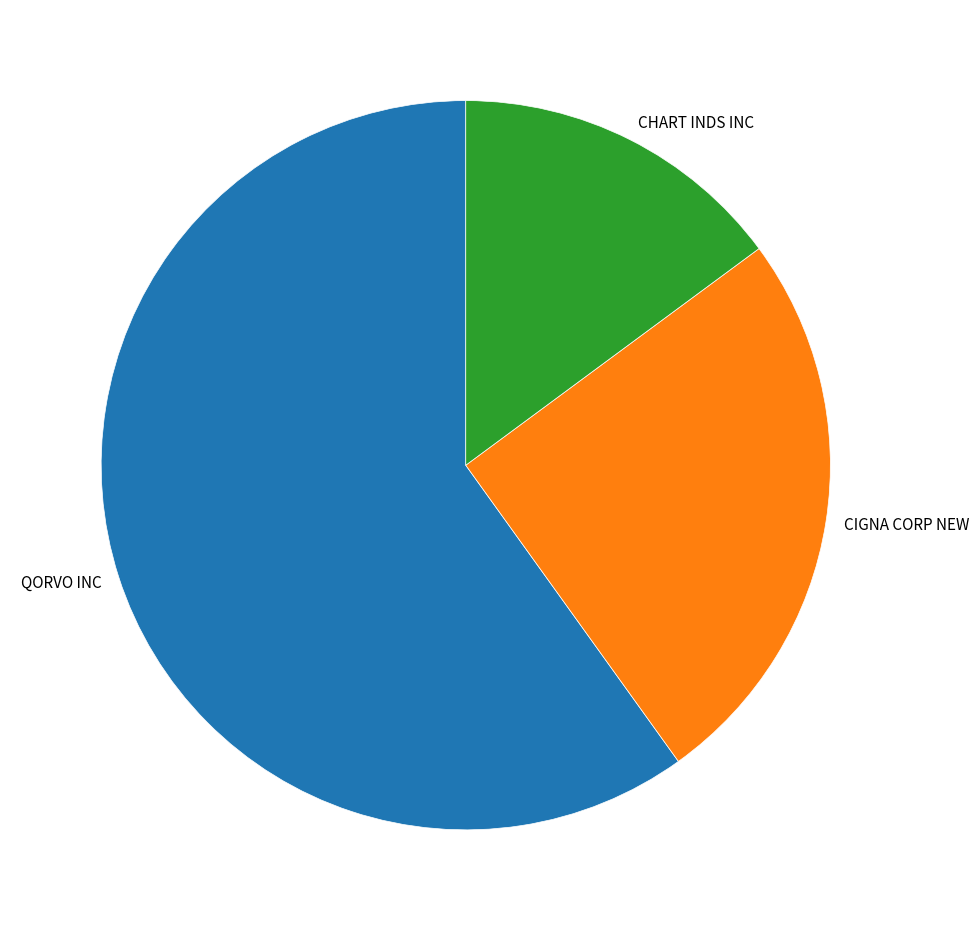

Rank the categories by value from lowest to highest.

CHART INDS INC, CIGNA CORP NEW, QORVO INC